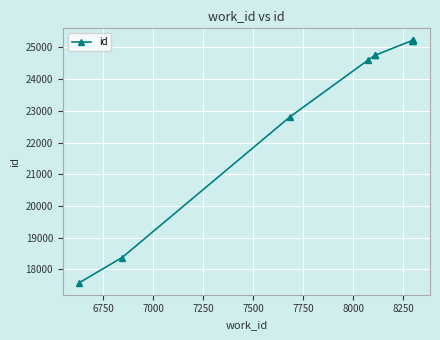

Reading right to left, transcribe all the data shown in this chart.

25221	25220	25219	25210	24750	24749	24593	22808	18375	17584